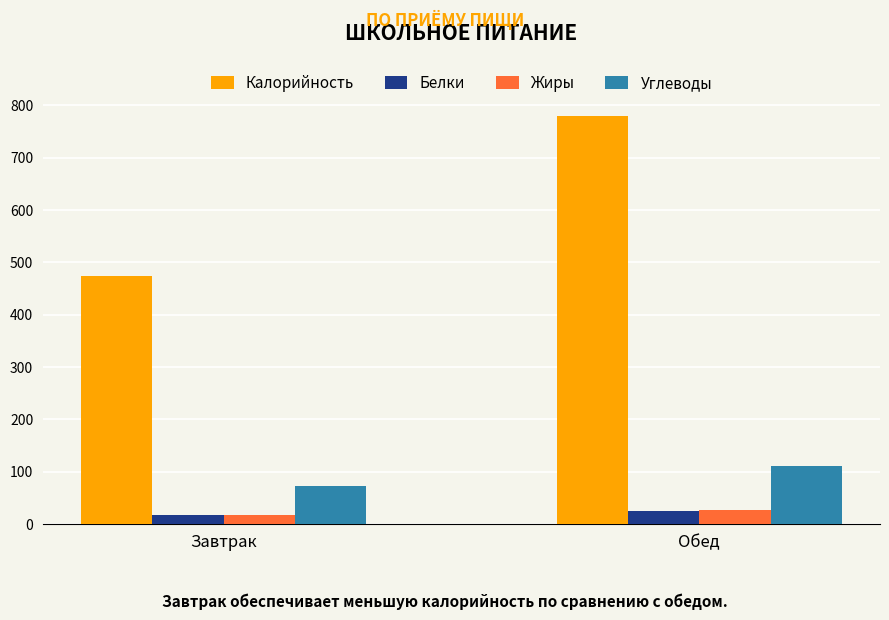

What is the sum of the Жиры values at Завтрак and Обед?

43.2